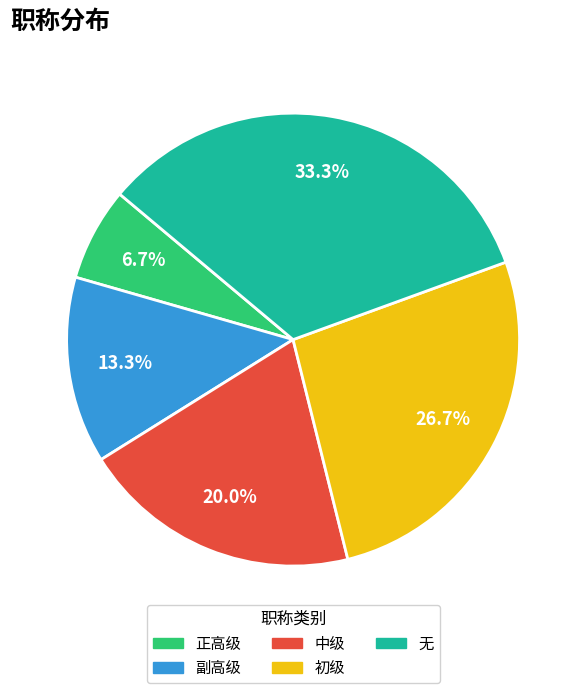

To the nearest percent, what is the average slice percentage?

20%